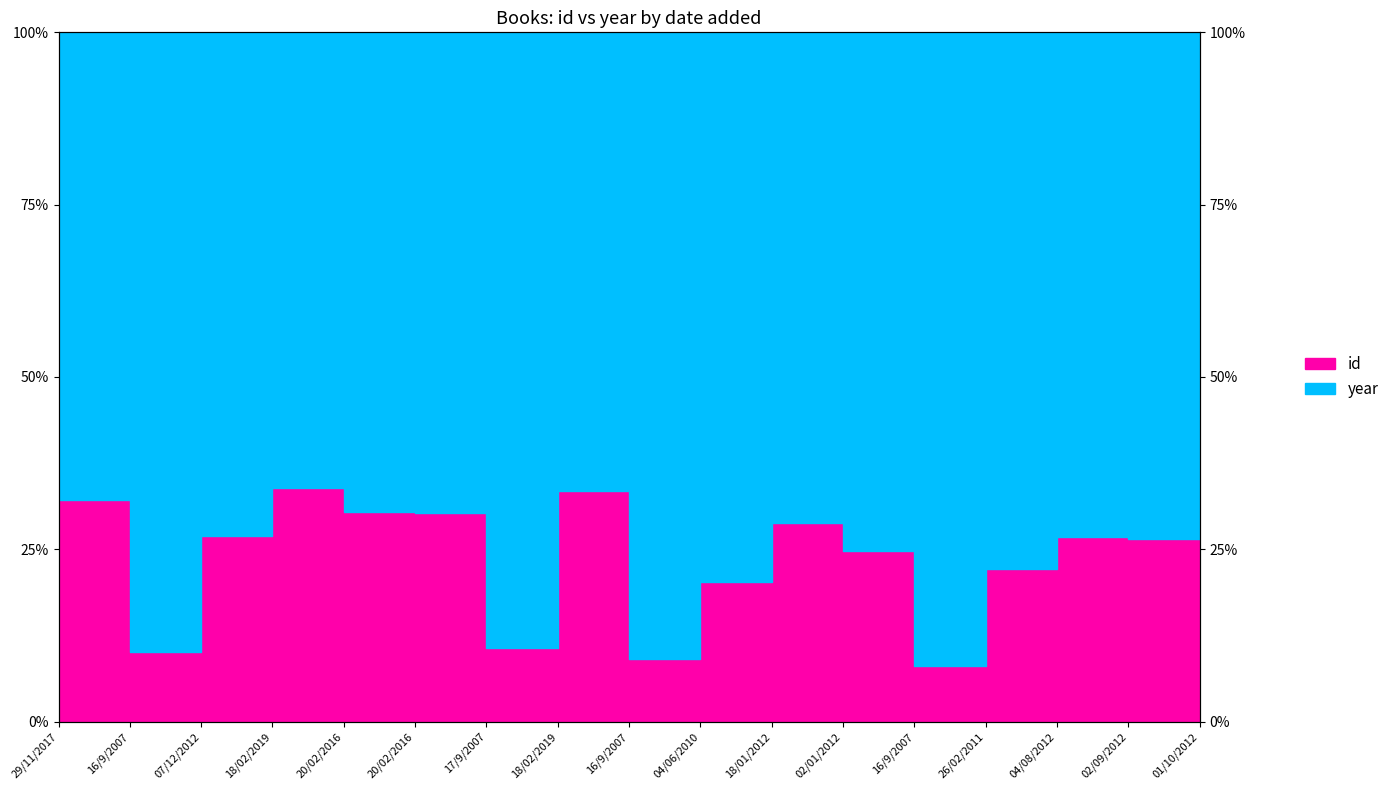

The value at 18/02/2019 is 33.4. True or false?

True